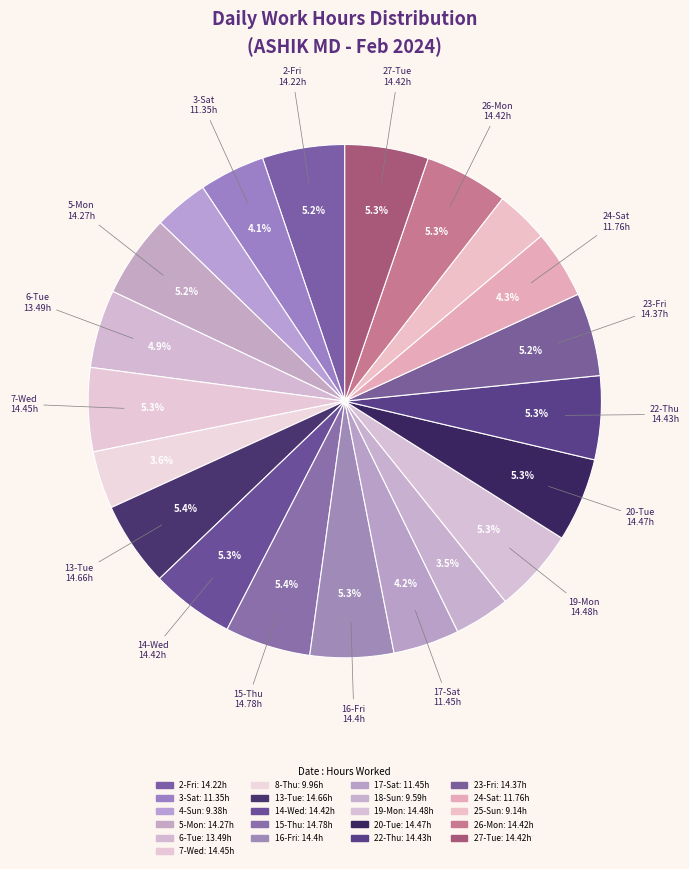

What is the change in value from 3-Sat to 14-Wed?

+3.1